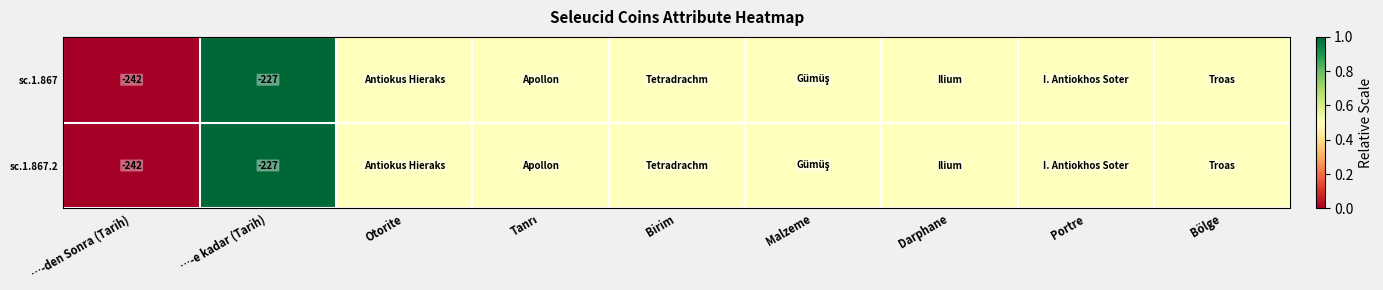

The sc.1.867 series shows -227.0 at …-e kadar (Tarih). True or false?

True